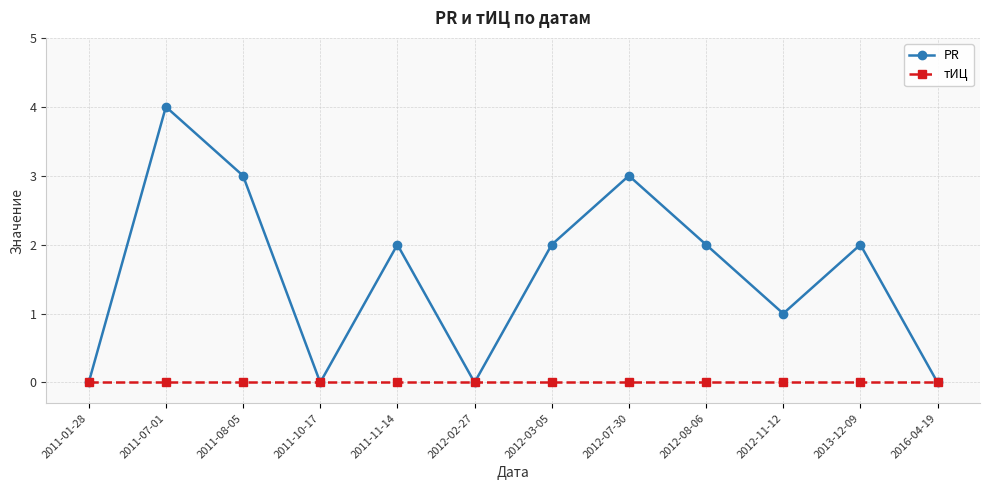

Is the value of PR at 2011-08-05 greater than the value of тИЦ at 2012-11-12?

Yes